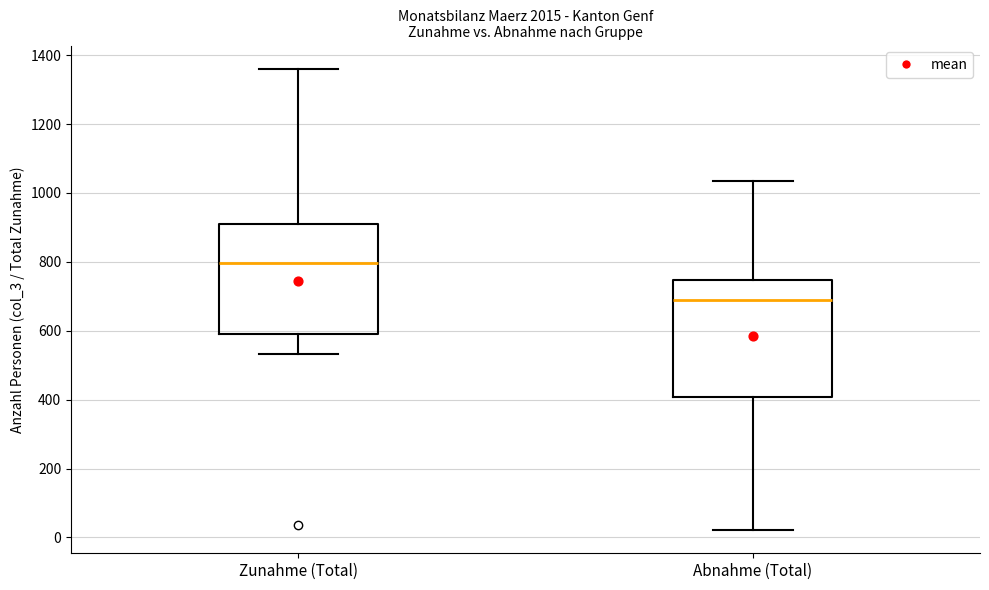

Where does the lower whisker of the box for Zunahme (Total) end on the y-axis? The values are not printed on the chart, so give them approximately, as read against the axis.

540